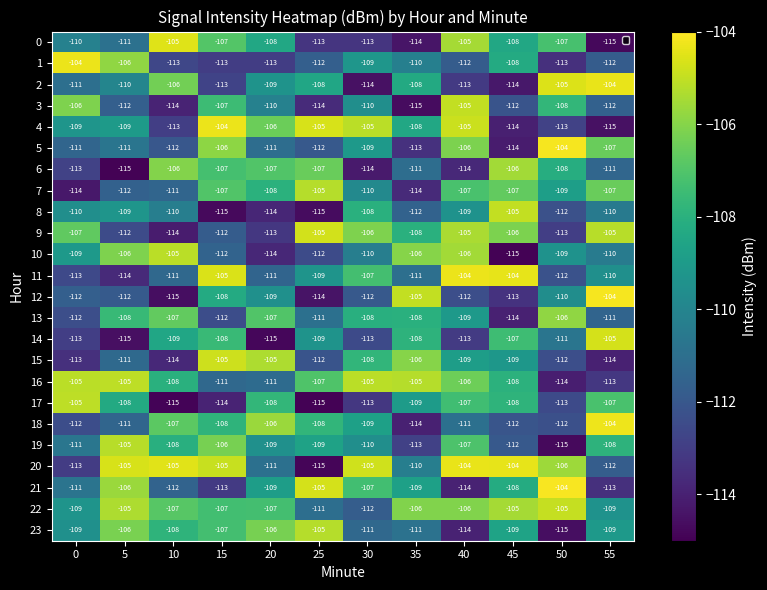

What is the sum of all 6 values?

-1319